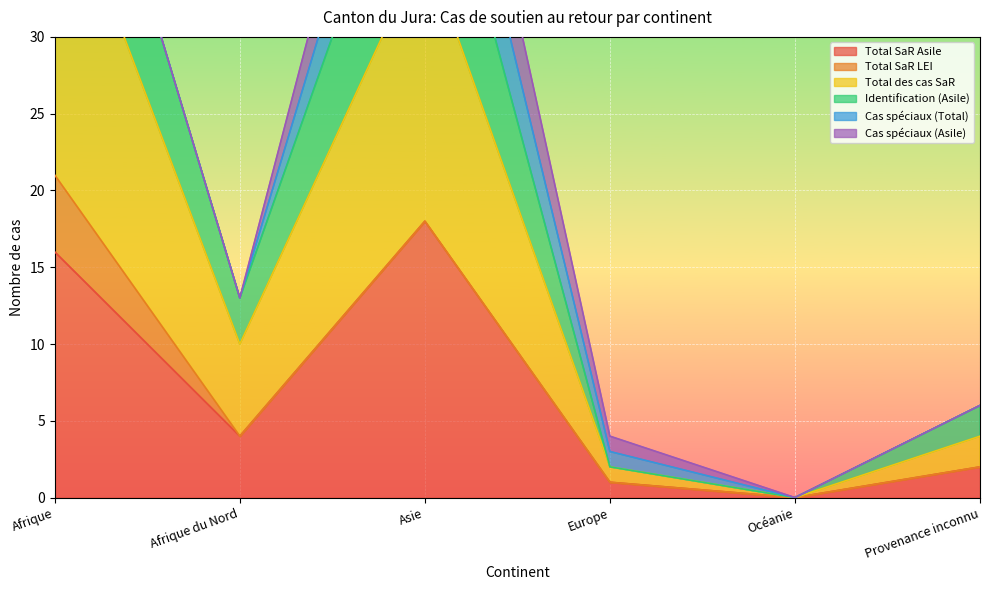

Which label corresponds to the smallest value in the chart?

Océanie